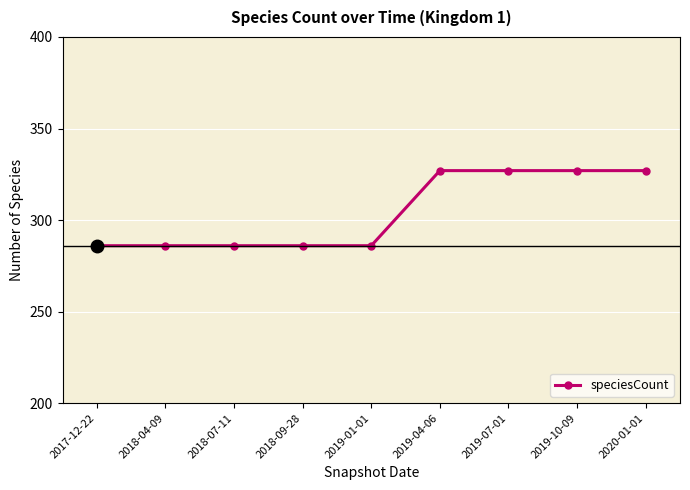

Is it true that the value at 2019-04-06 is 555?

False